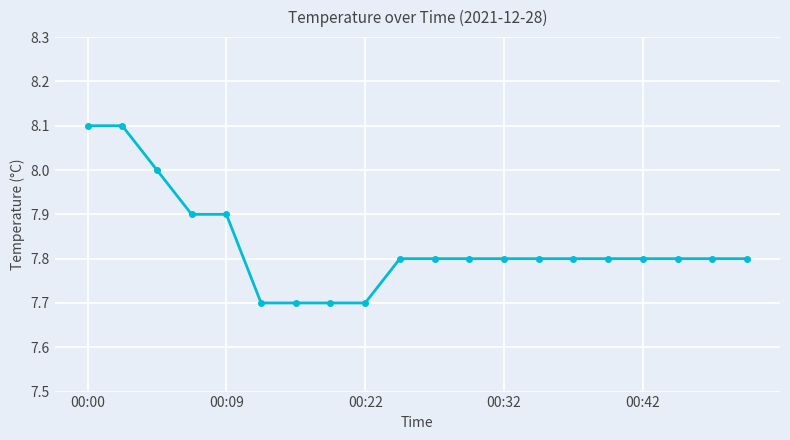

What is the difference between the maximum and minimum values?

0.4